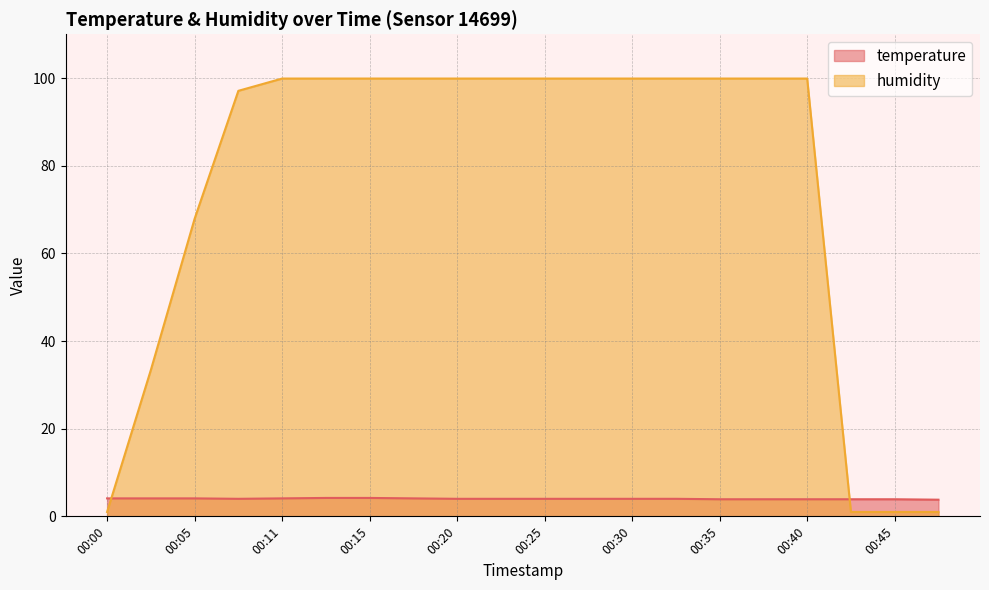

Where do humidity and temperature first cross each other?

00:00 and 00:03